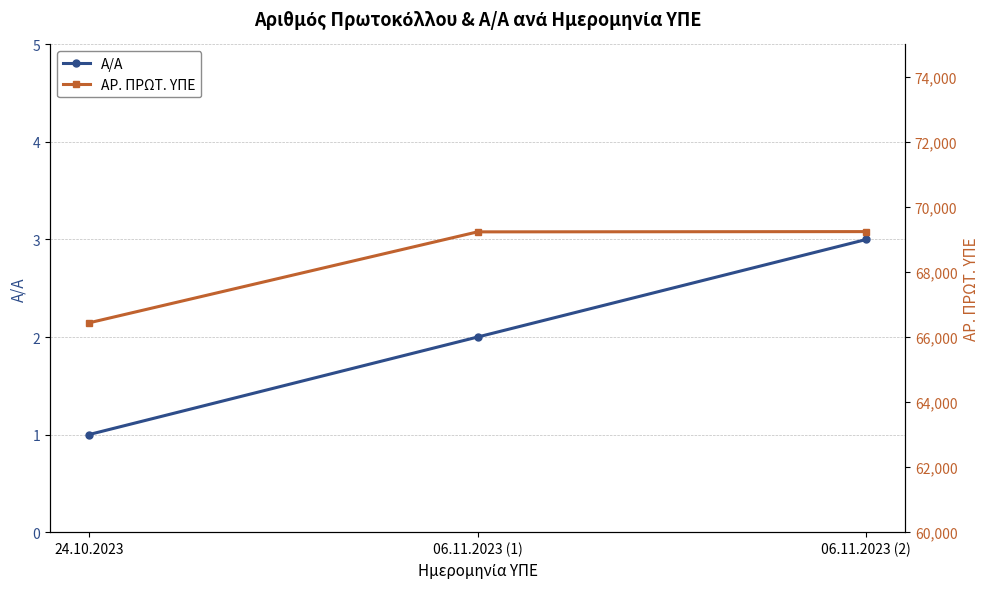

The value of ΑΡ. ΠΡΩΤ. ΥΠΕ at 24.10.2023 is 66436. True or false?

True